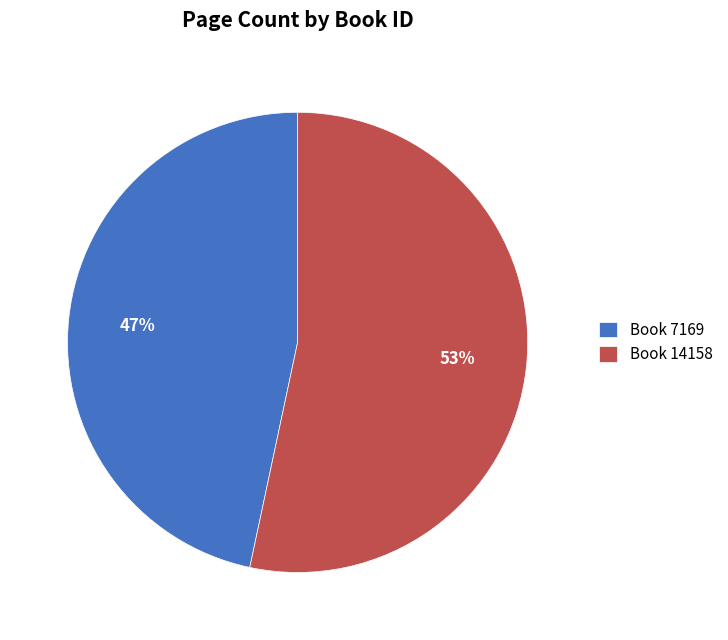

How many slices are in this pie chart?

2